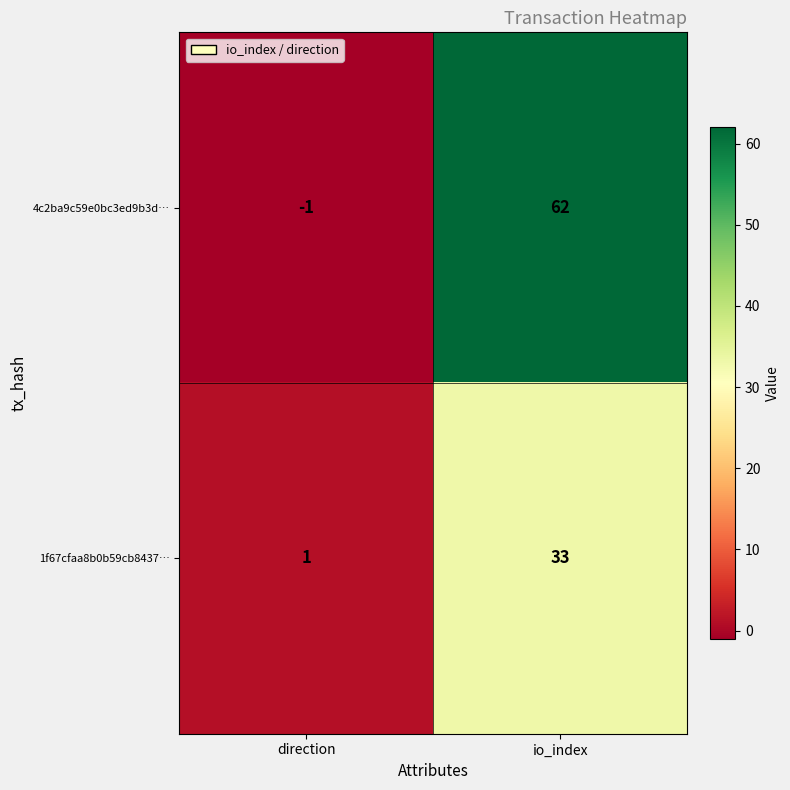

Which label corresponds to the largest value in the chart?

io_index